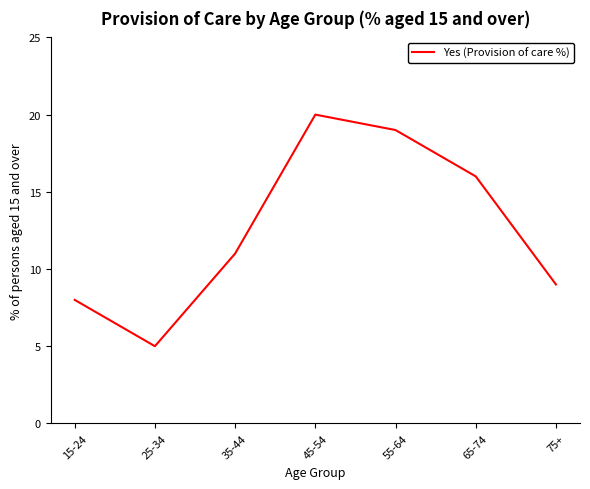

What is the minimum value shown in the chart?

5